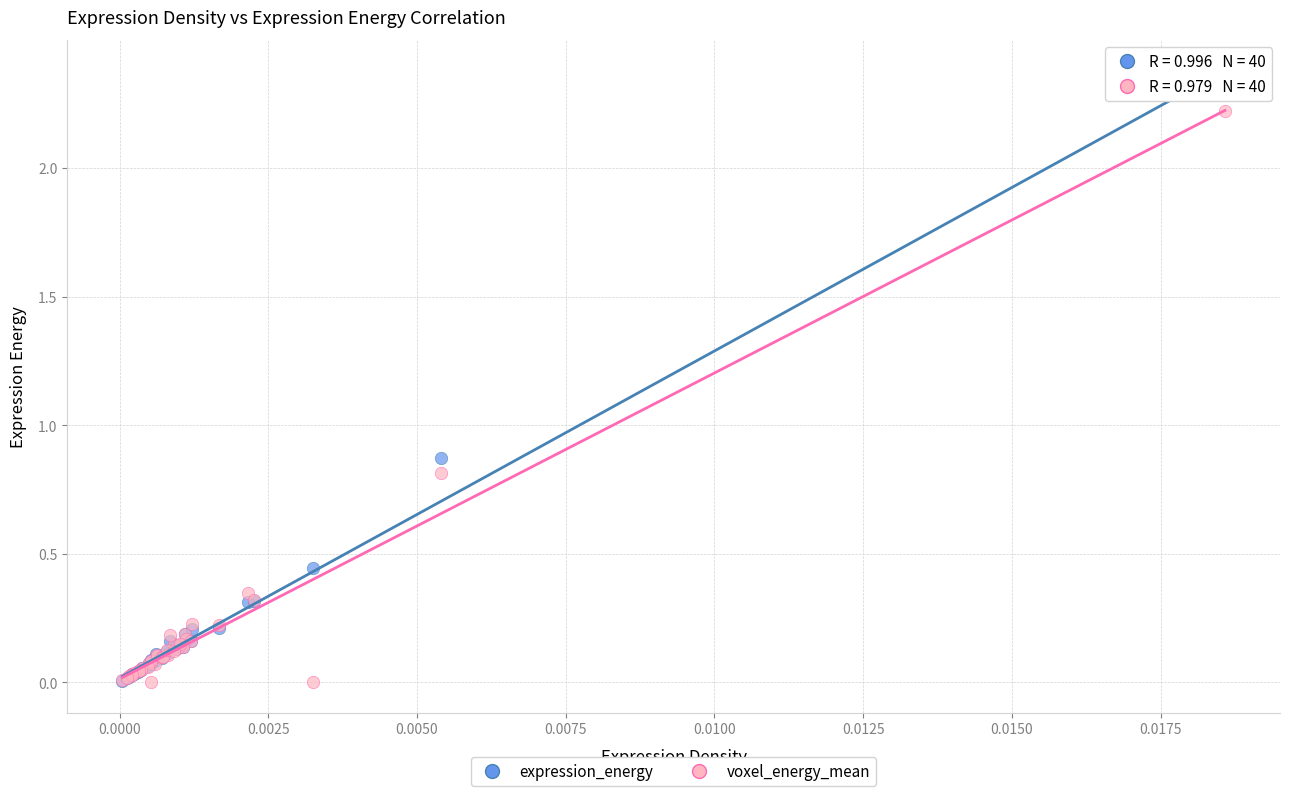

Which series contains the highest Y value?

expression_energy